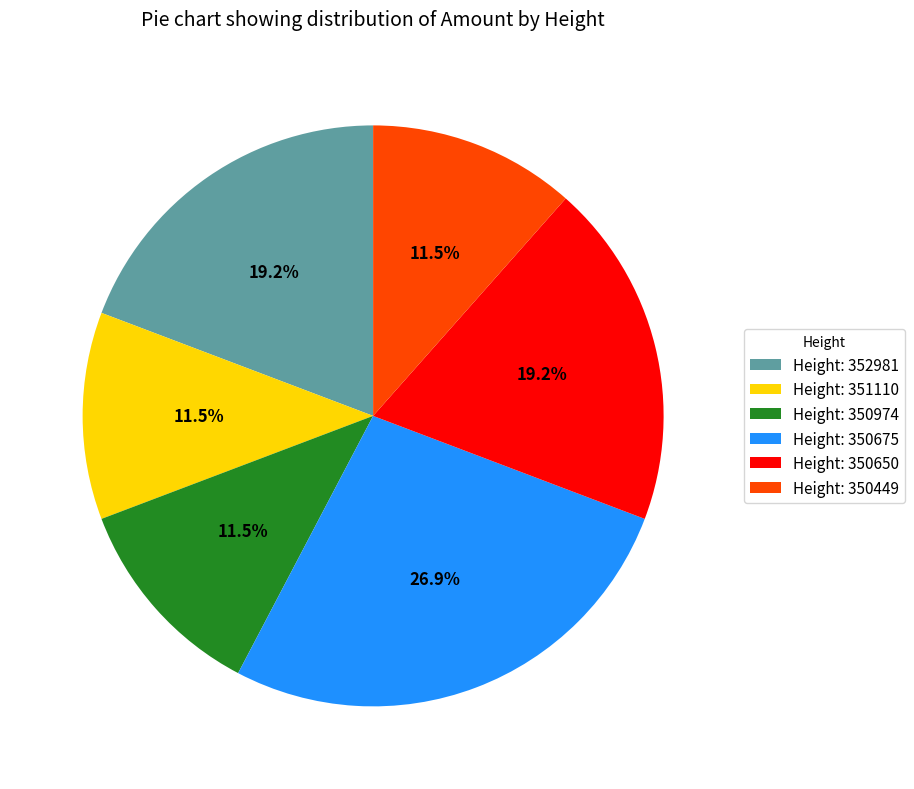

How many segments does this pie chart have?

6